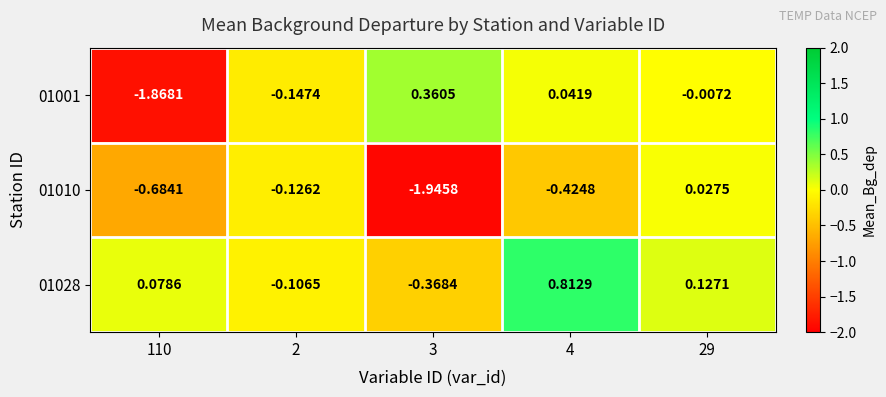

Count the number of data series in this chart.

3